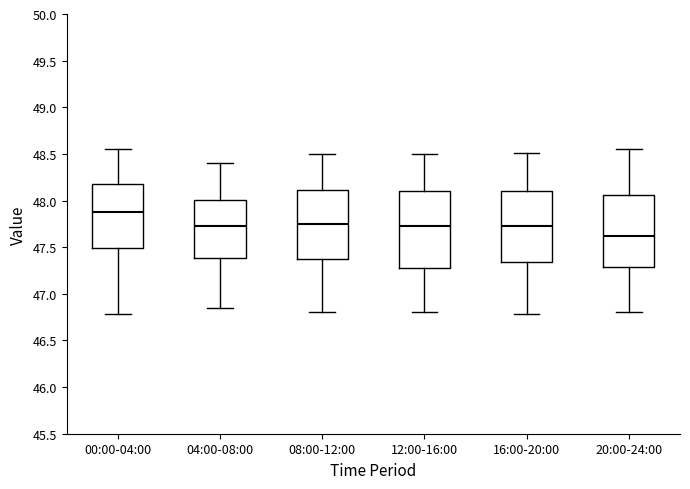

Reading left to right, read every box against the y-axis: the position of its median line, the range the box covers, and the ends of its whiskers. The values are not printed on the chart, so give them approximately, as read against the axis.

00:00-04:00: median 47.90, box 47.50 to 48.20, whiskers 46.80 to 48.55
04:00-08:00: median 47.75, box 47.40 to 48.00, whiskers 46.85 to 48.40
08:00-12:00: median 47.75, box 47.40 to 48.10, whiskers 46.80 to 48.50
12:00-16:00: median 47.75, box 47.30 to 48.10, whiskers 46.80 to 48.50
16:00-20:00: median 47.75, box 47.35 to 48.10, whiskers 46.80 to 48.50
20:00-24:00: median 47.65, box 47.30 to 48.05, whiskers 46.80 to 48.55